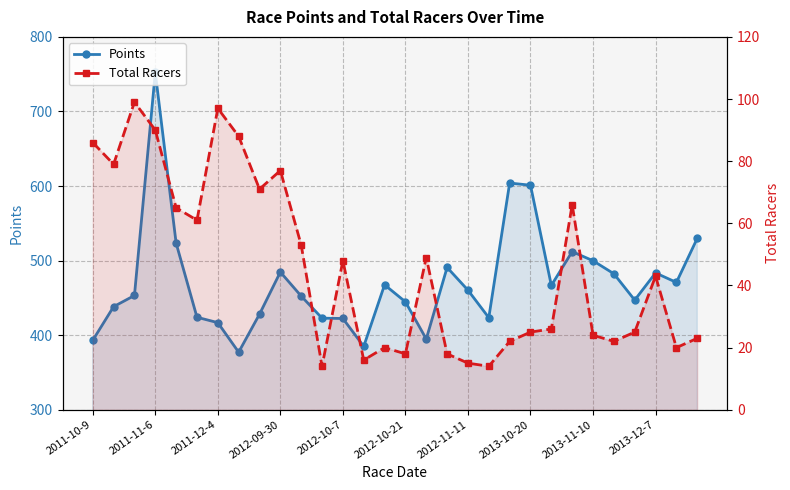

How many interior local valleys does the Total Racers series have?

9